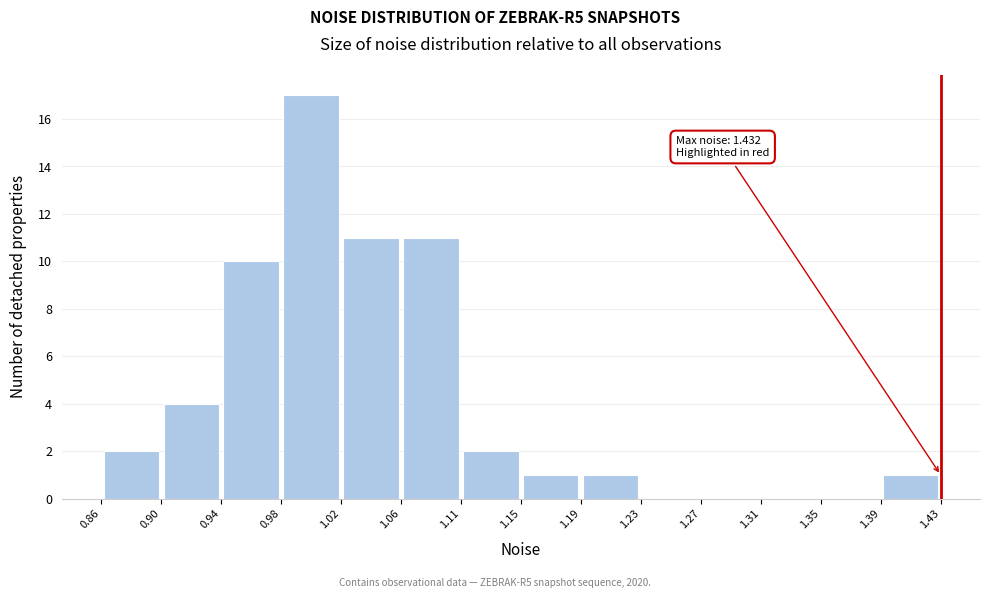

Which range on the x-axis has the tallest bar?

0.98 to 1.02